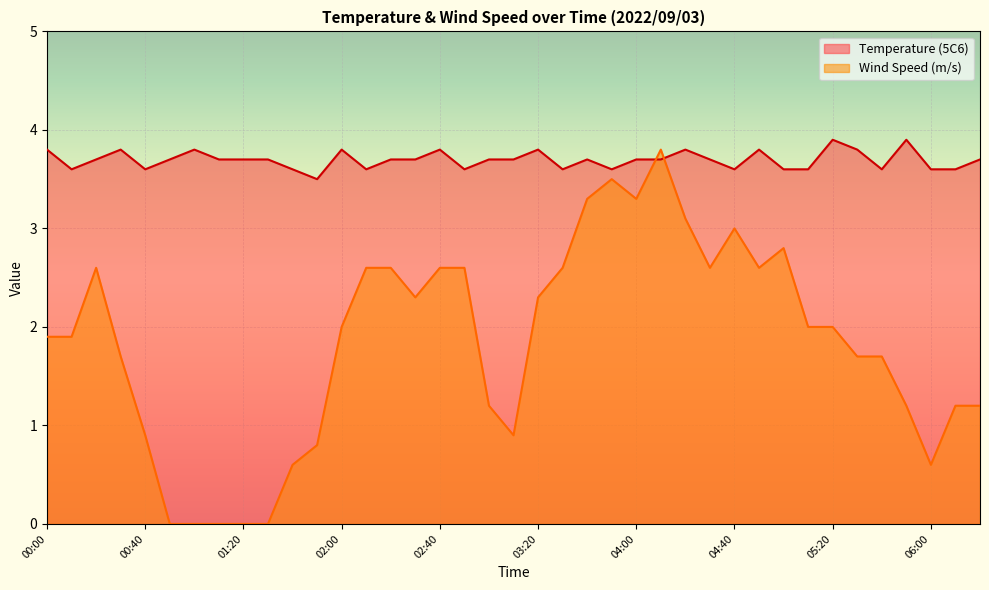

Is the value of Temperature (5C6) at 04:40 greater than the value of Wind Speed (m/s) at 01:30?

Yes